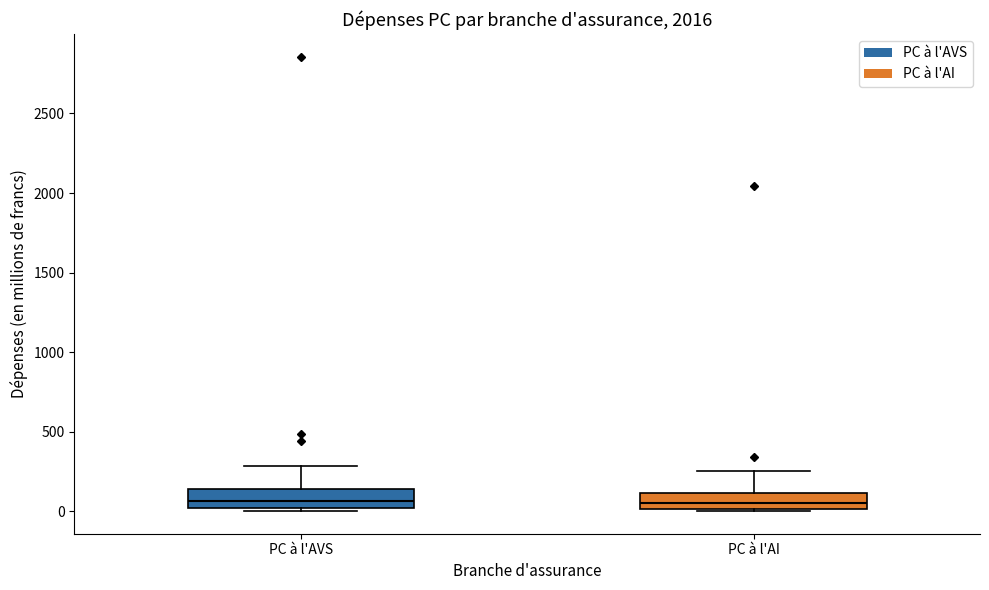

Reading left to right, transcribe this box plot: for each box, give where its median line is, the range the box spans, and where its two whiskers end, as read against the y-axis. The values are not printed on the chart, so give them approximately, as read against the axis.

PC à l'AVS: median 50, box 0 to 150, whiskers 0 (just below the box's lower edge) to 300
PC à l'AI: median 50, box 0 to 100, whiskers 0 (just below the box's lower edge) to 250